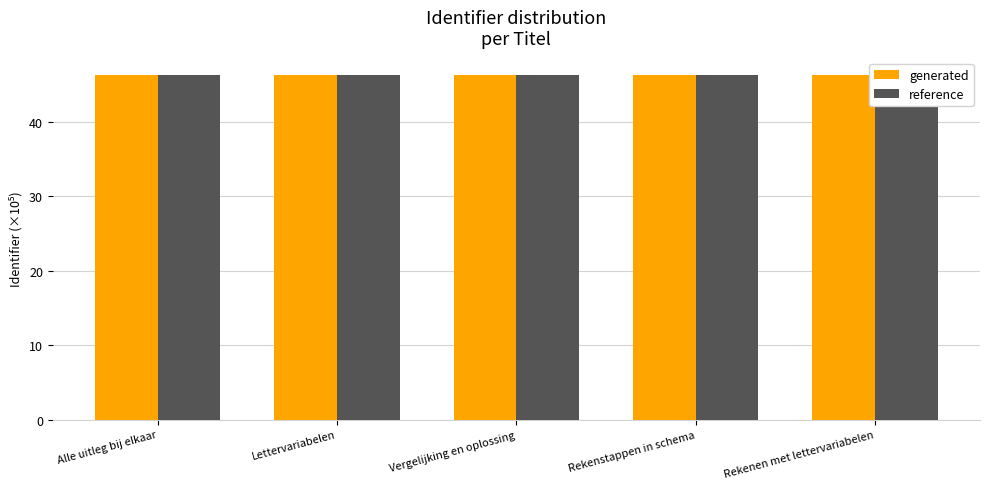

The value of generated at Vergelijking en oplossing is 46.3. True or false?

True